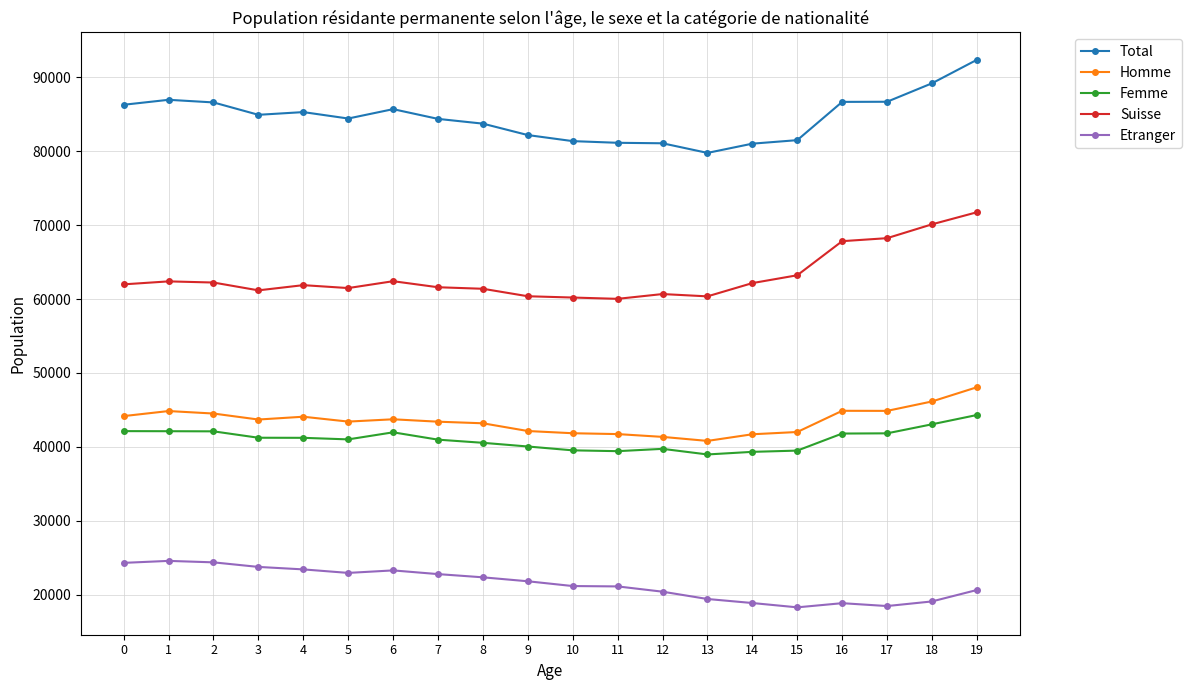

The Suisse series shows 102420 at 6. True or false?

False